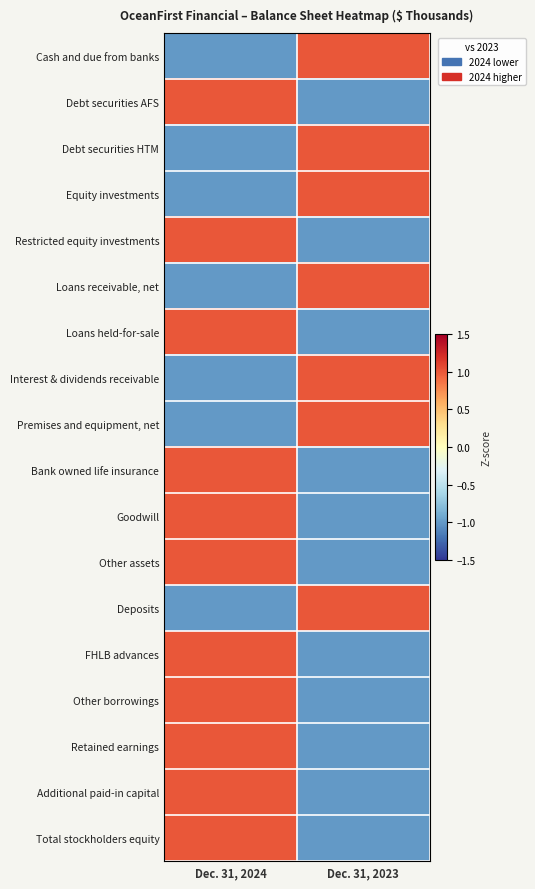

At how many categories does at least one series exceed 0?

2